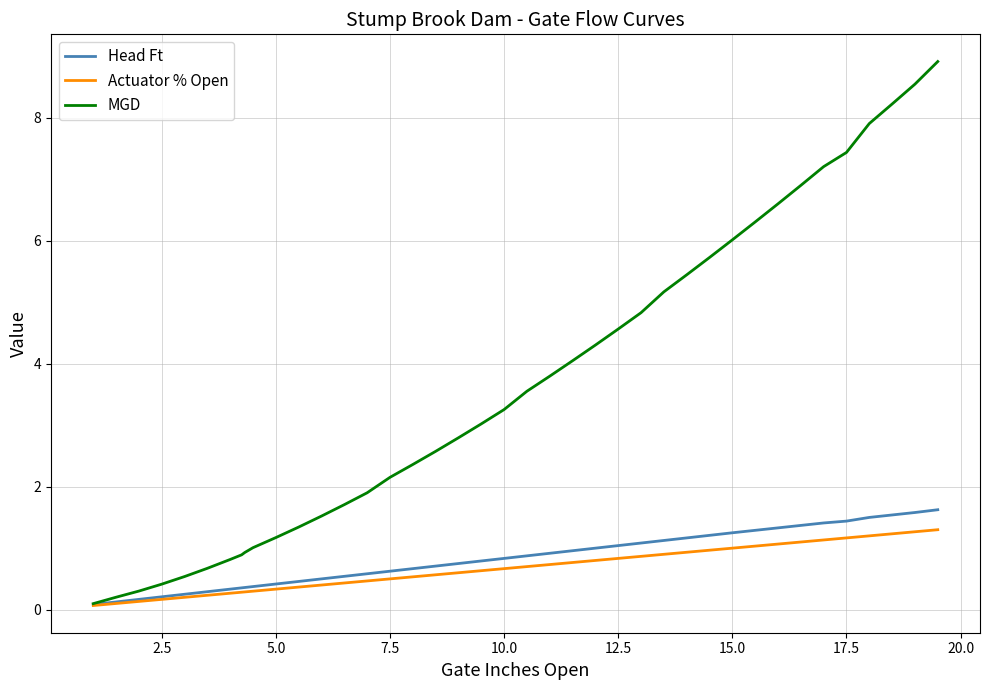

At how many categories does at least one series exceed 4?

17